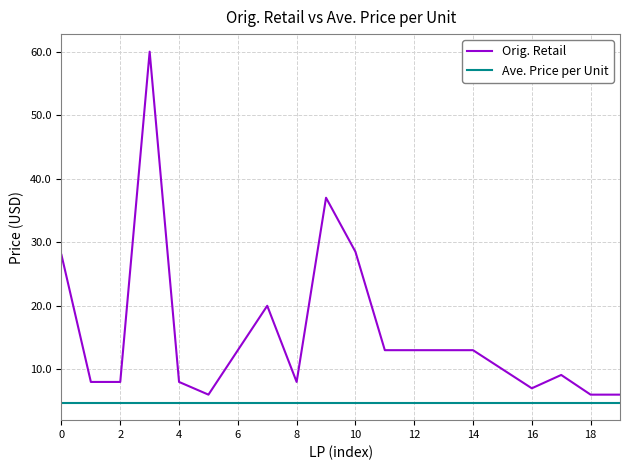

List the series in order of their overall mean, lowest first.

Ave. Price per Unit, Orig. Retail